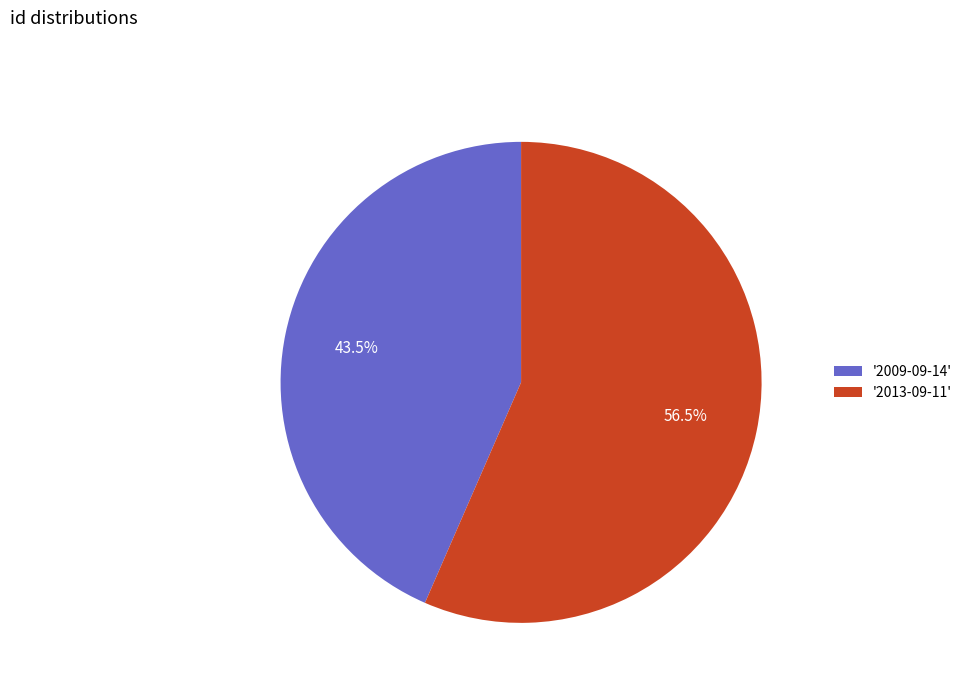

Approximately how many times larger is the value at '2009-09-14' compared to '2013-09-11'?

0.8